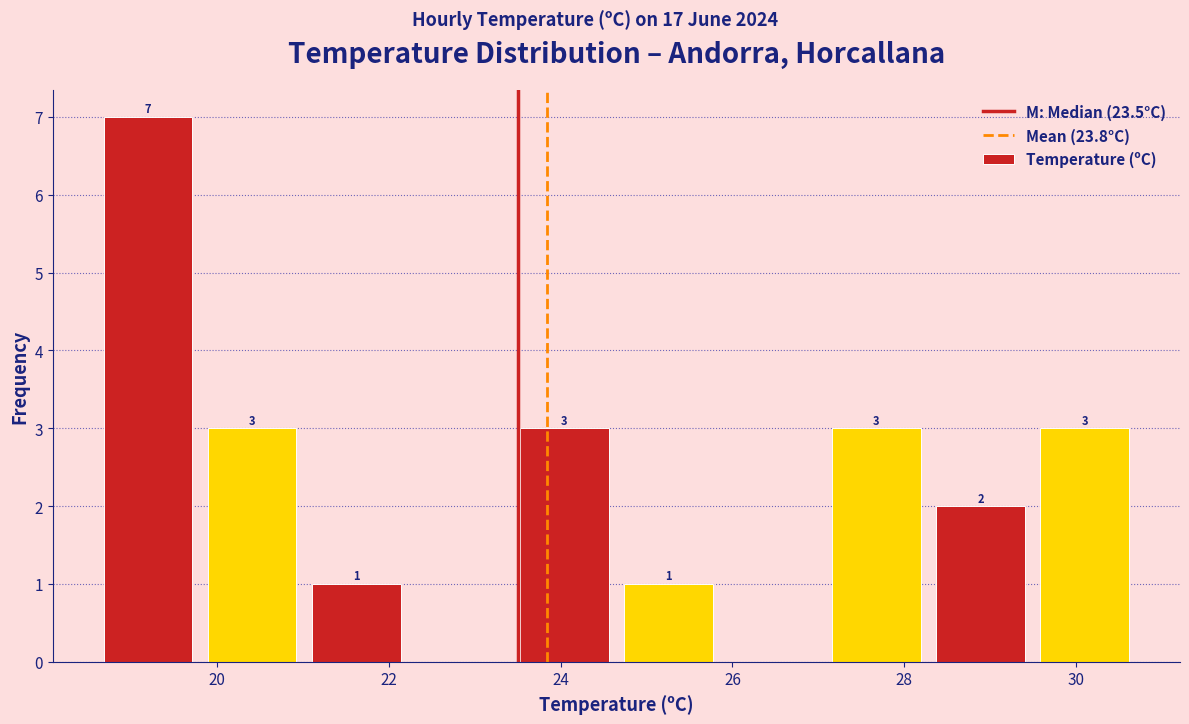

Over which range of the x-axis is the bar tallest?

18.6 to 19.8